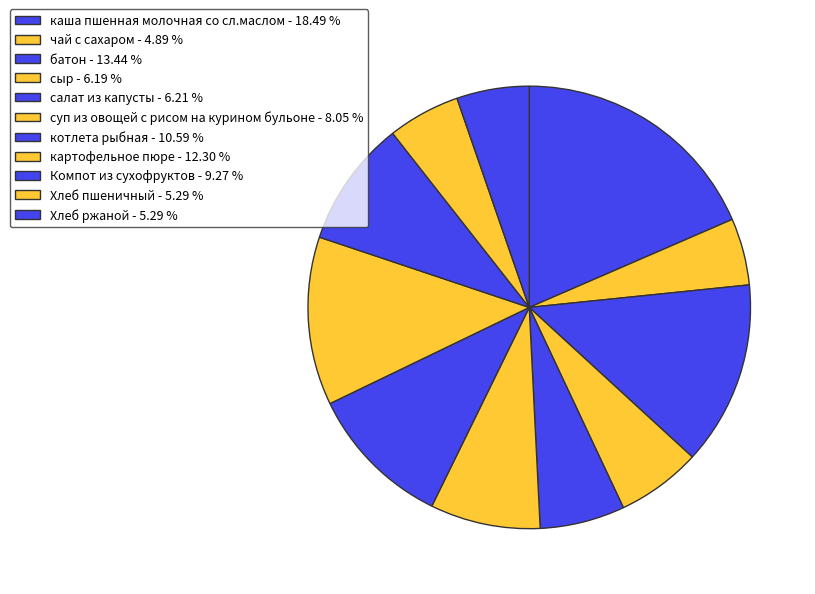

Which slice is the smallest?

чай с сахаром